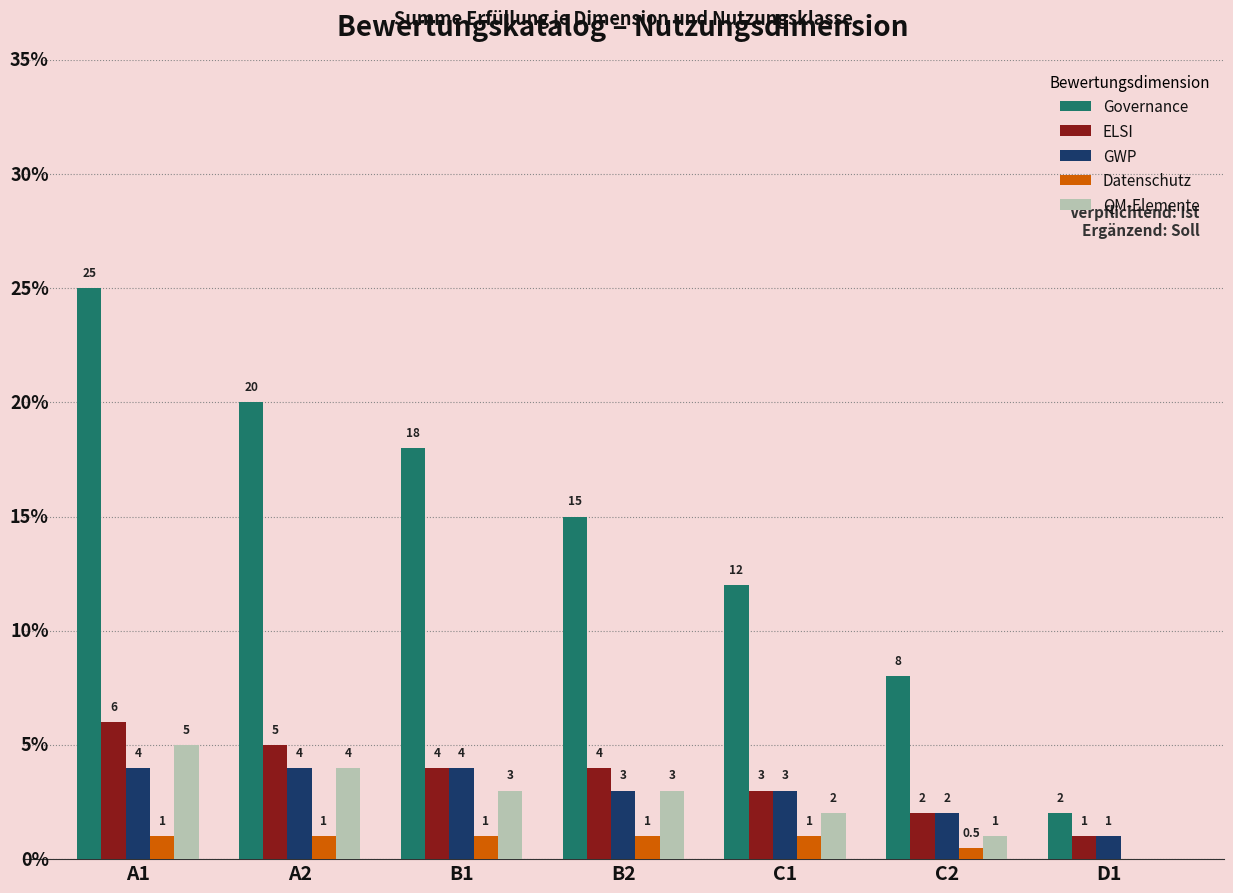

Are the bars grouped side by side (vs. stacked)?

Yes